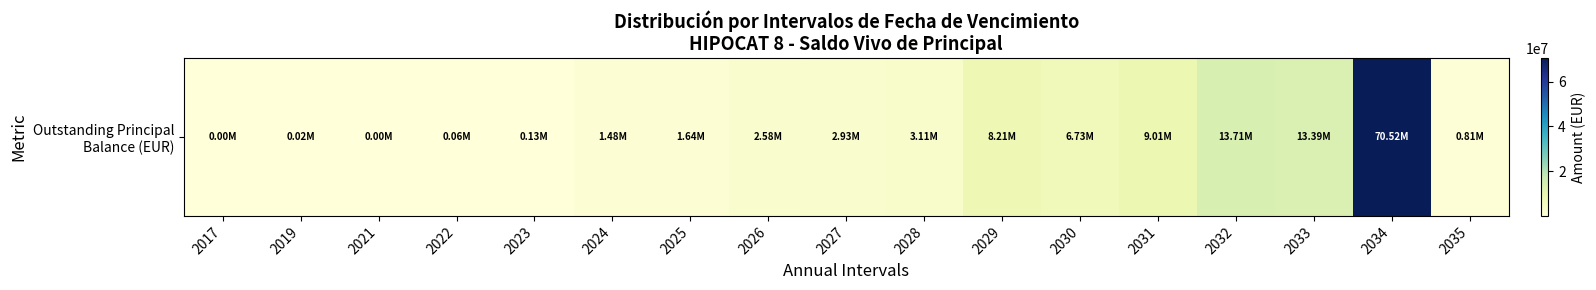

What is the difference between the maximum and minimum values?

70520776.0